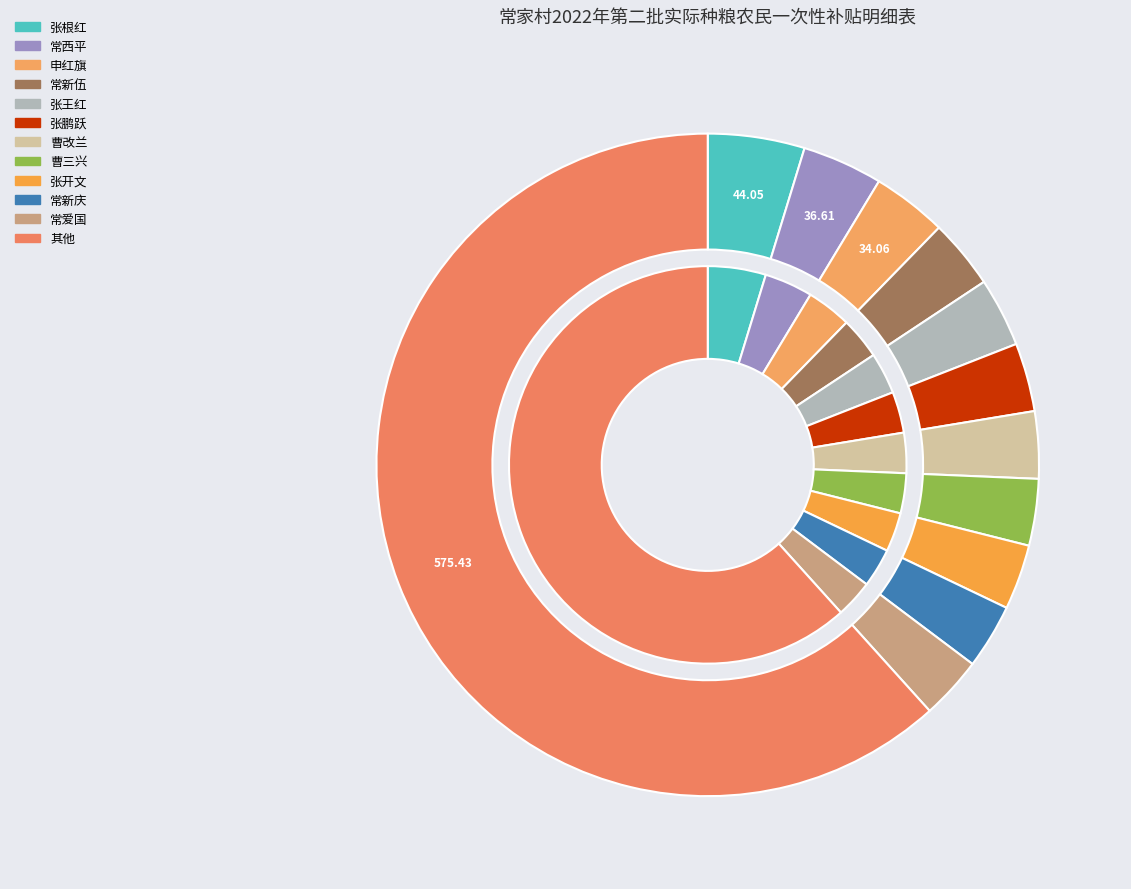

To the nearest percent, what percentage of the pie is 张鹏跃?

3%